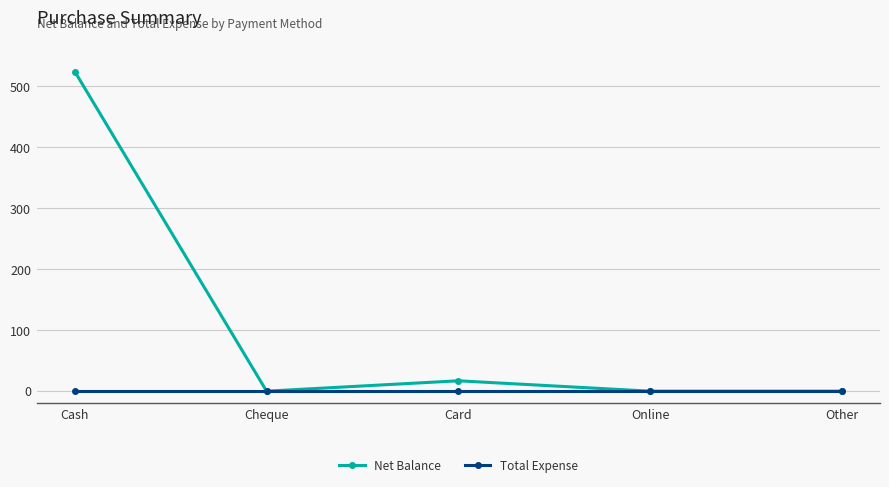

True or false: Net Balance has a value of 0 at Online.

True